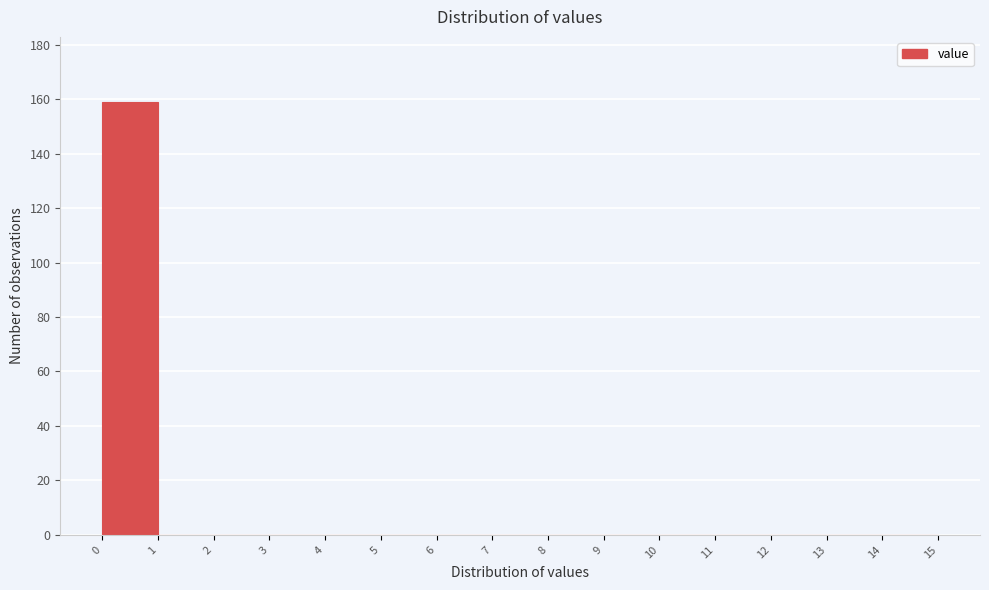

Reading left to right, list every bar in this chart as the range it spans on the x-axis followed by its height. The values are not printed on the chart, so give them approximately, as read against the axis.

0 to 1: 160
1 to 2: 0
2 to 3: 0
3 to 4: 0
4 to 5: 0
5 to 6: 0
6 to 7: 0
7 to 8: 0
8 to 9: 0
9 to 10: 0
10 to 11: 0
11 to 12: 0
12 to 13: 0
13 to 14: 0
14 to 15: 0